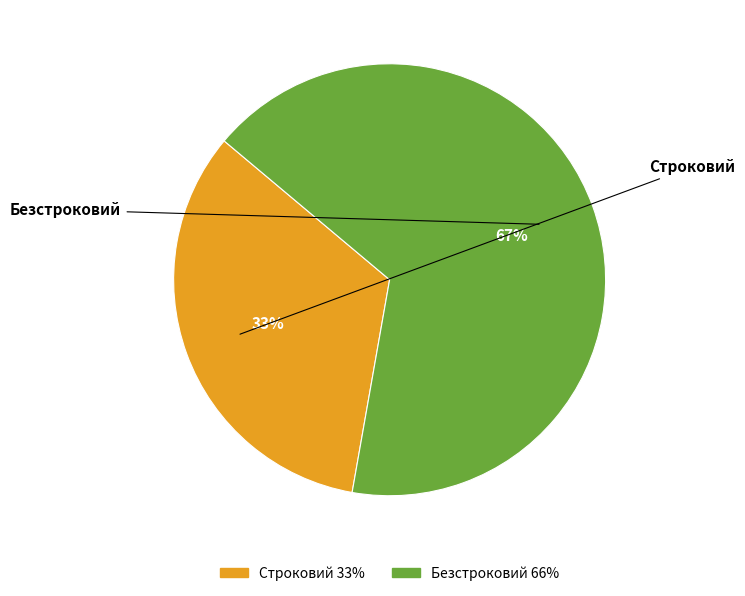

Rank the categories by value from lowest to highest.

Строковий, Безстроковий